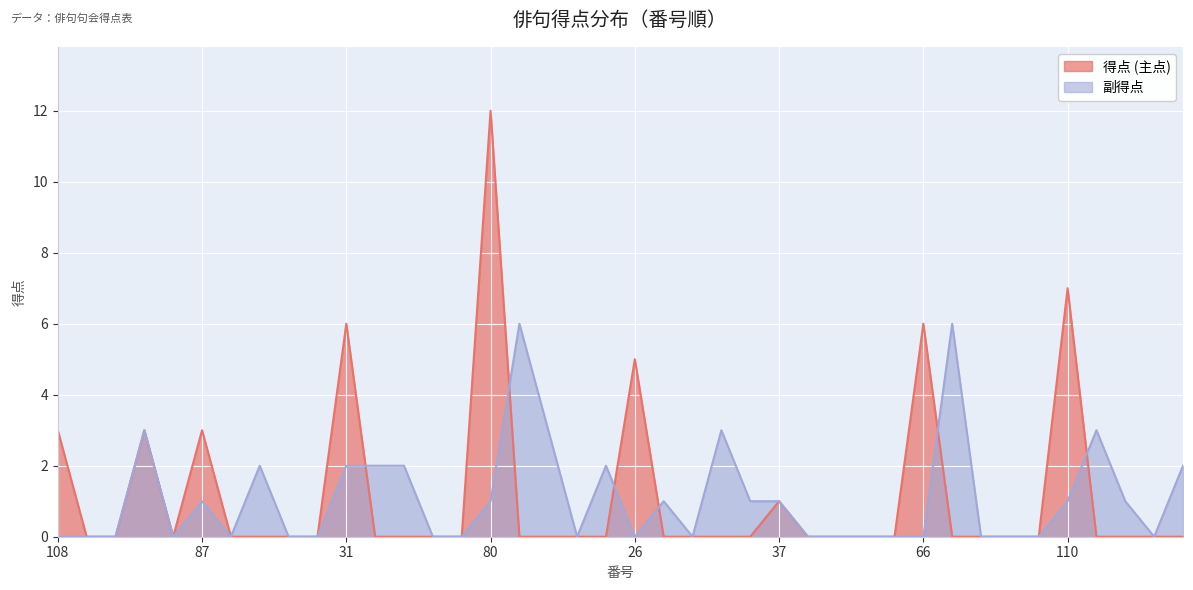

In 副得点, how many points are lower than both neighbors (excluding endpoints)?

6